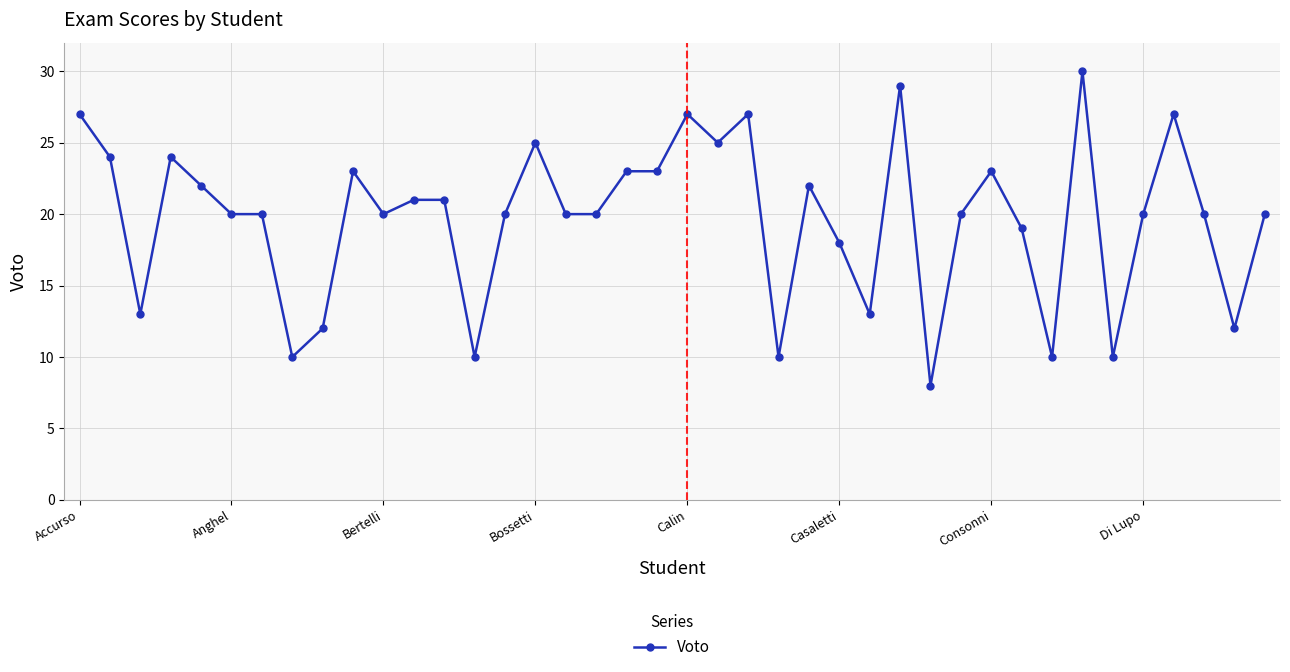

Count the number of categories in the chart.

40